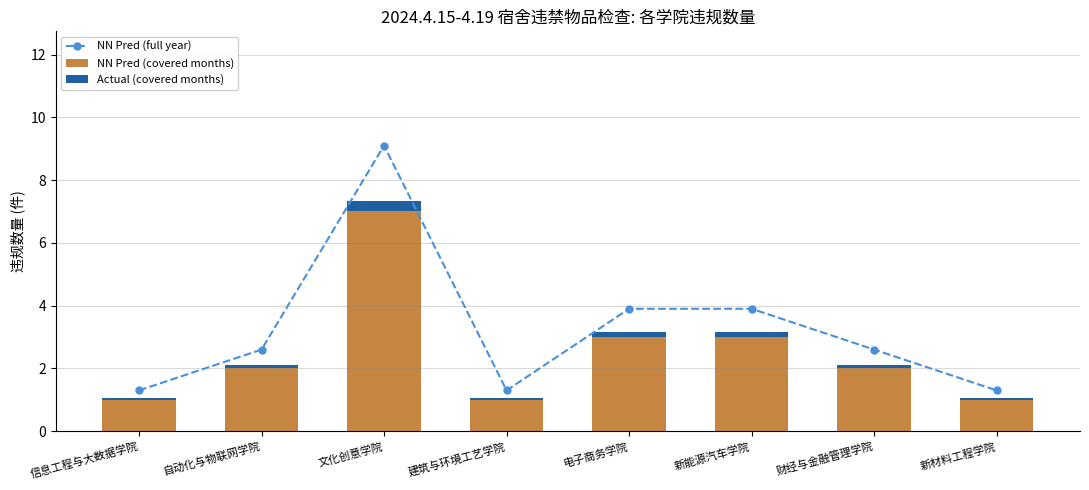

At which label does Actual (covered months) reach its peak?

文化创意学院